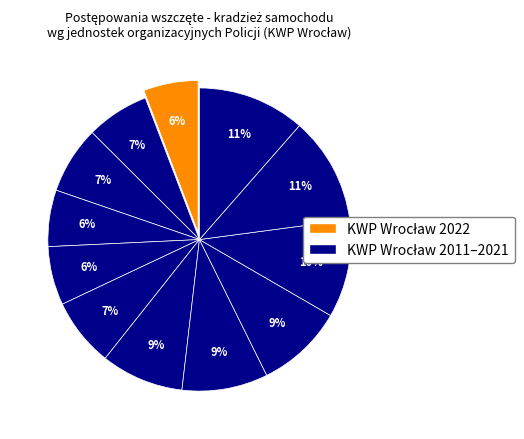

Count the number of slices in the pie.

12